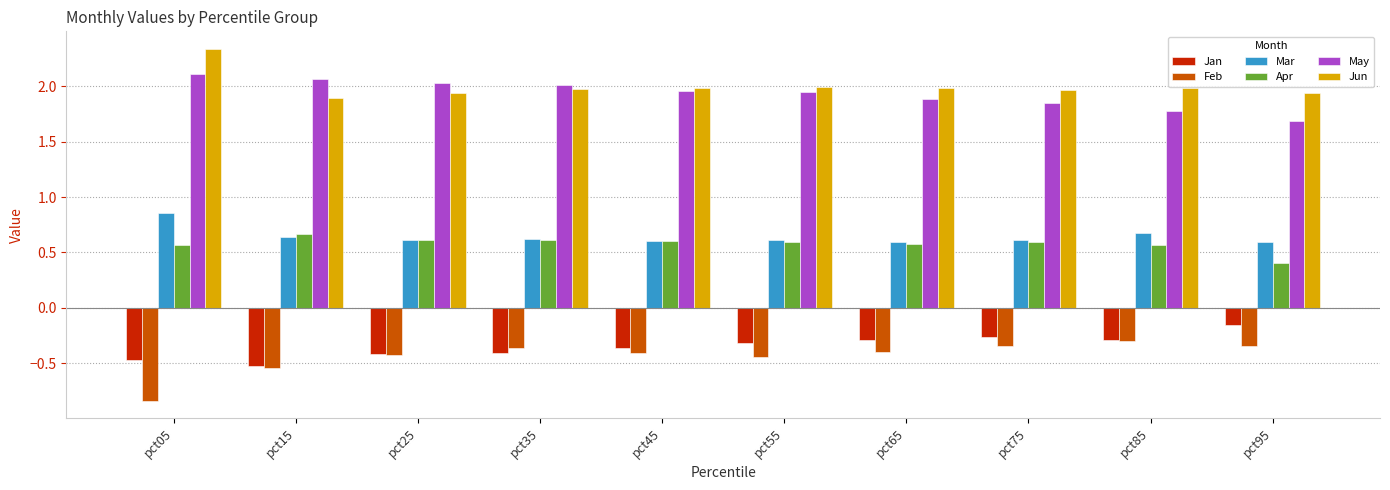

At how many categories does at least one series exceed 0?

10